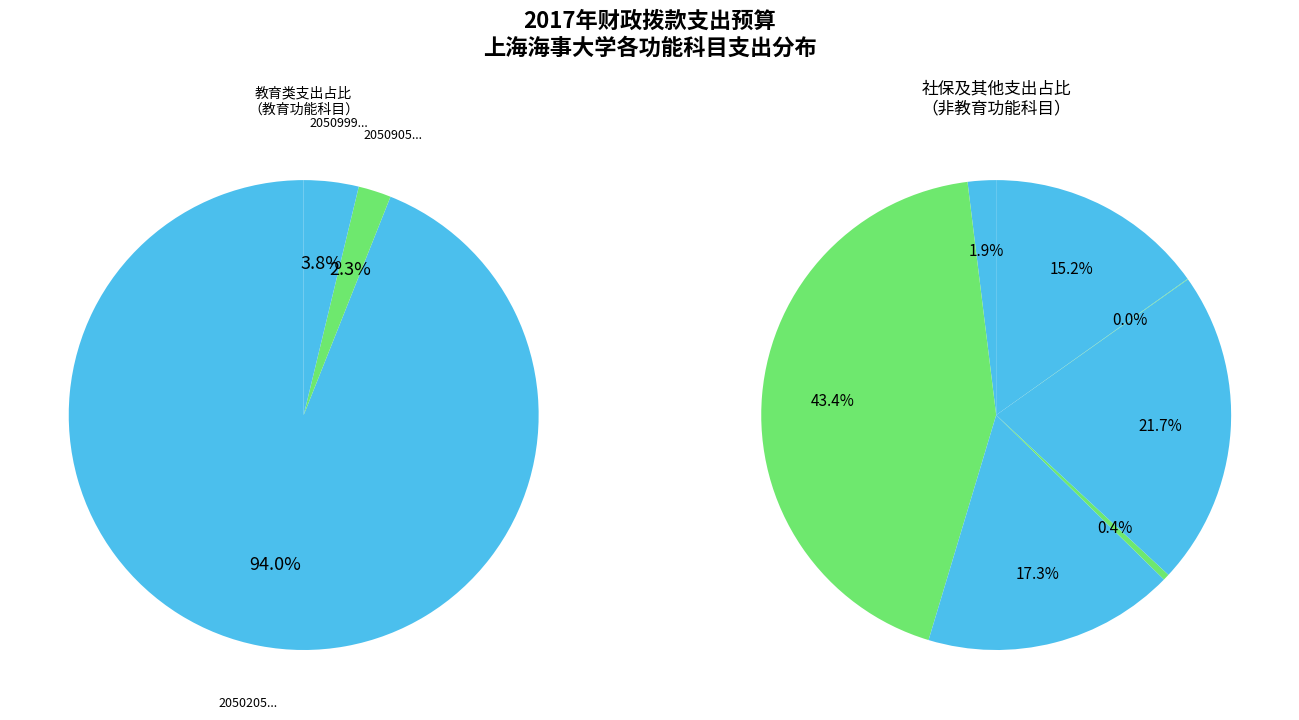

What percentage is NOT represented by 2080506机关事业单位职业年金缴费支出?

96.9%